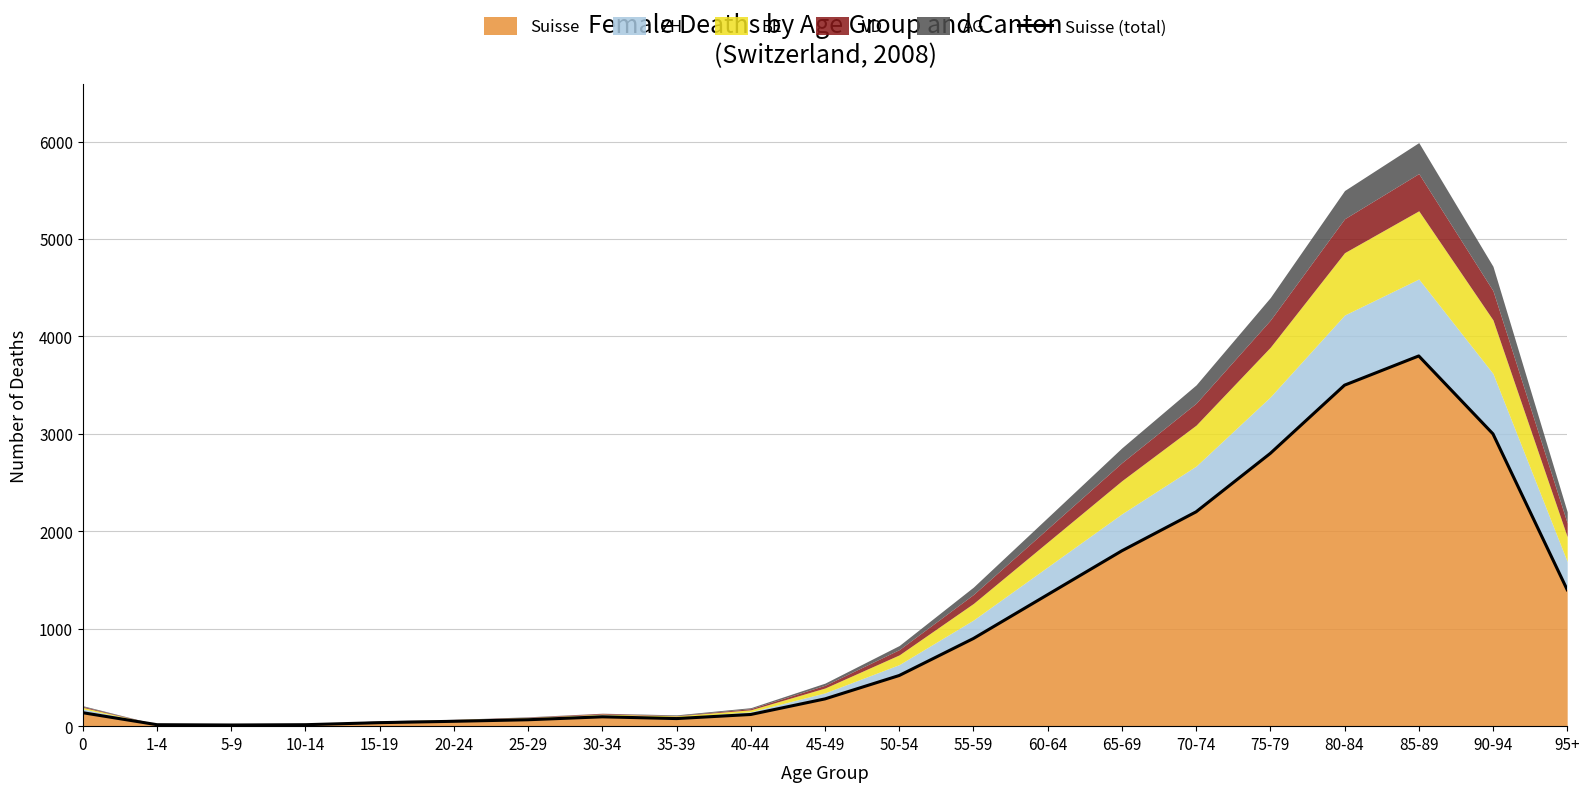

What is the difference between the values at 85-89 and 10-14?

3785